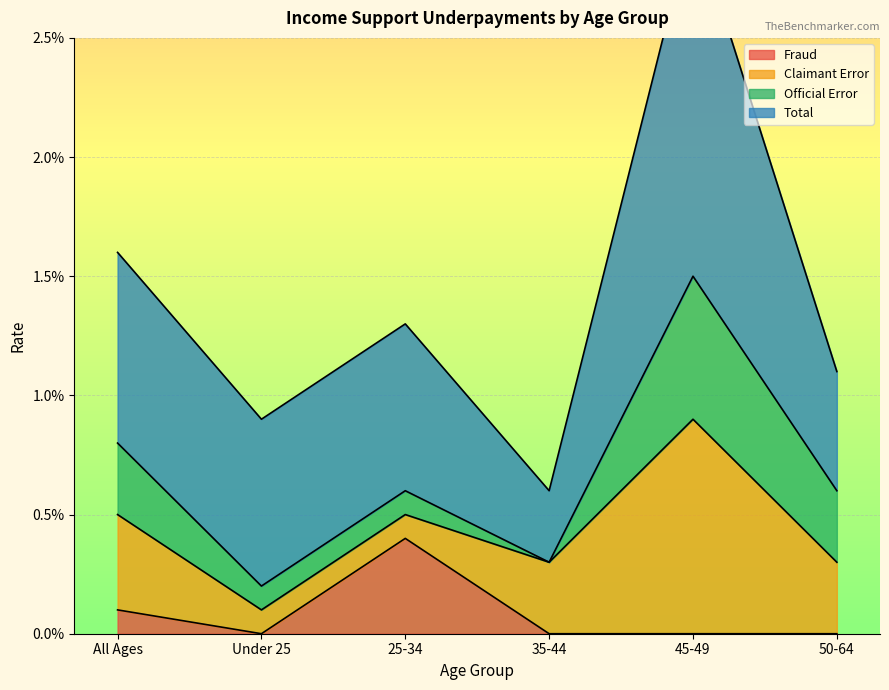

True or false: Official Error and Claimant Error intersect in this chart.

False